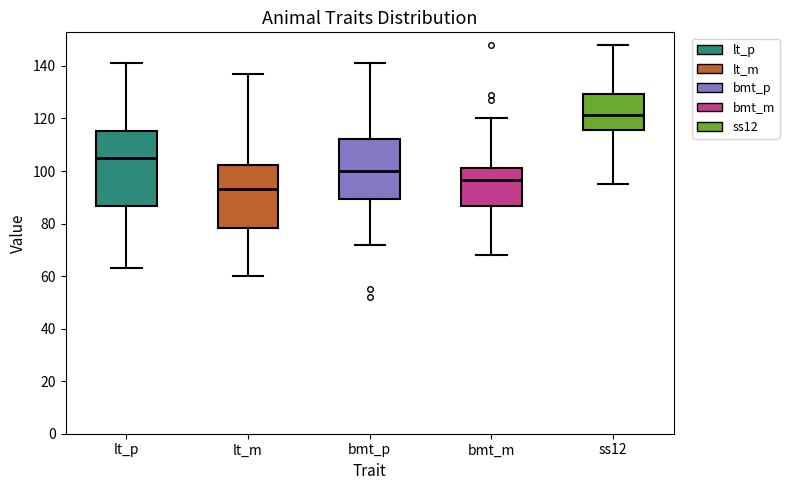

Where does the upper whisker of the box for lt_m end on the y-axis? The values are not printed on the chart, so give them approximately, as read against the axis.

138